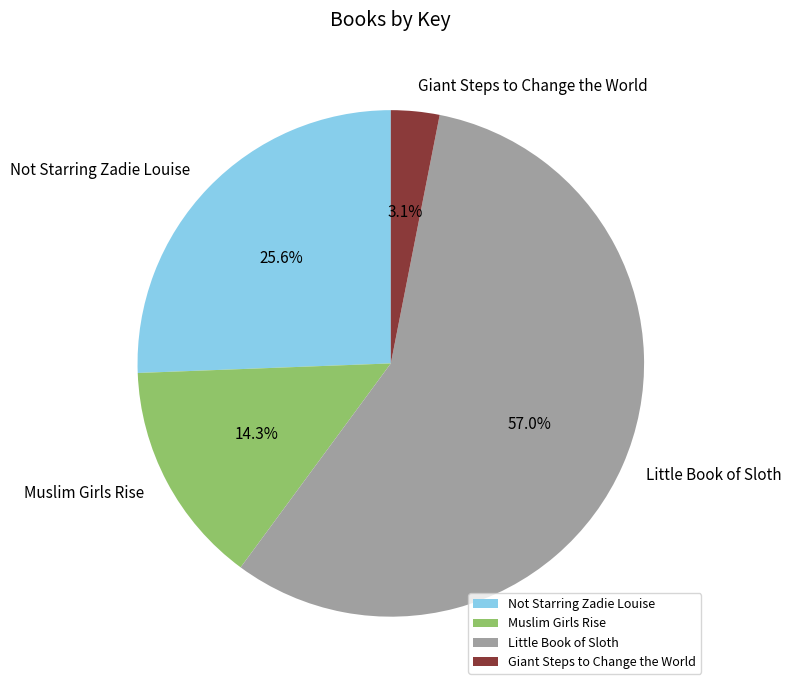

To the nearest percent, what portion does Muslim Girls Rise represent?

14%